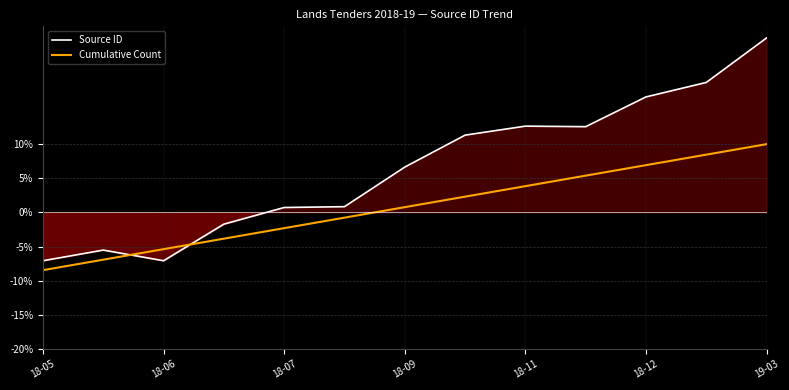

At which label does Cumulative Count reach its peak?

19-03